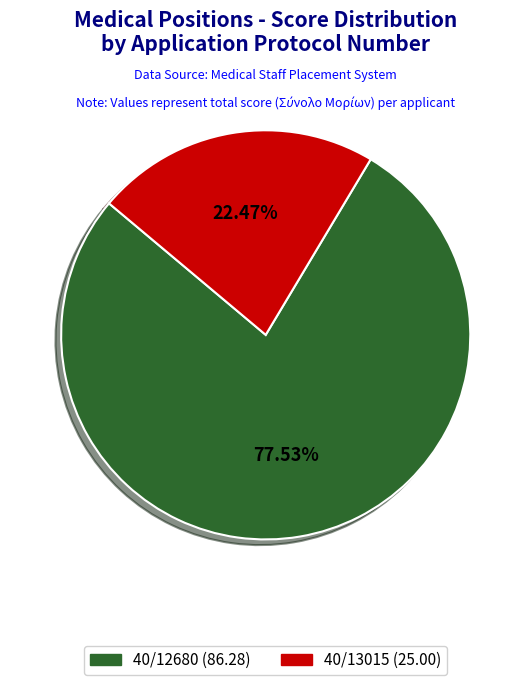

Between 40/12680 and 40/13015, which is larger?

40/12680